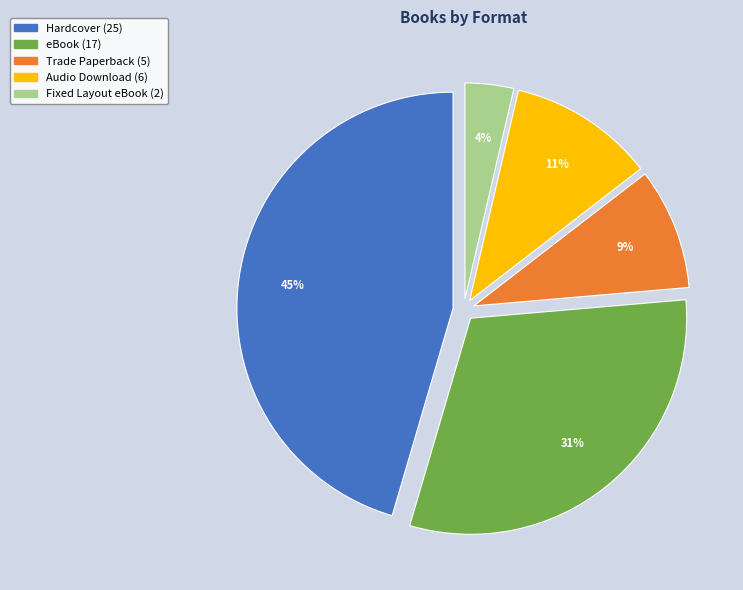

Is the sum of Fixed Layout eBook and eBook greater than half?

No